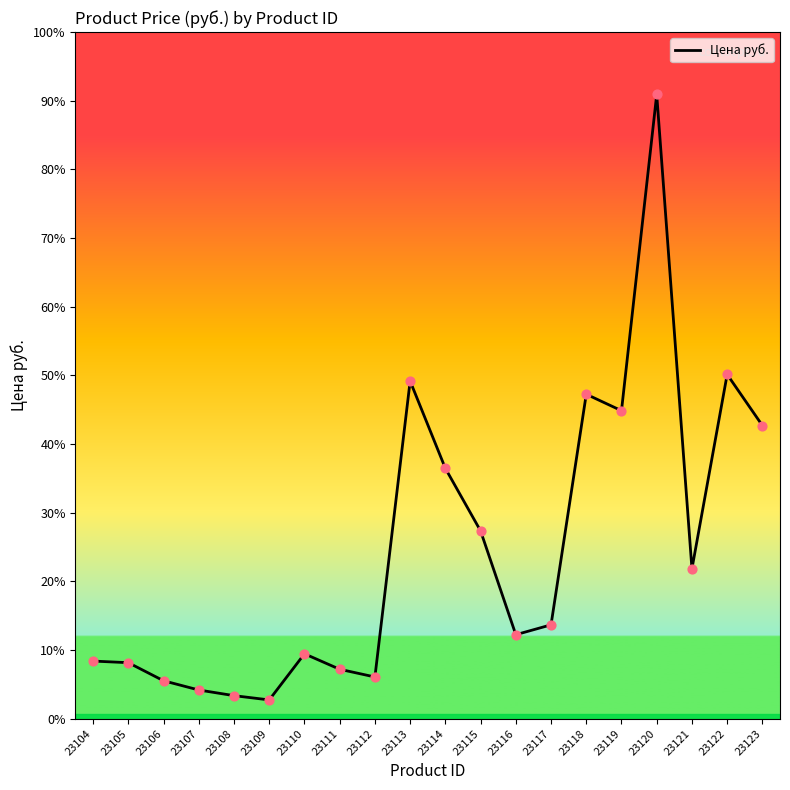

Approximately how many times larger is the value at 23106 compared to 23107?

1.3